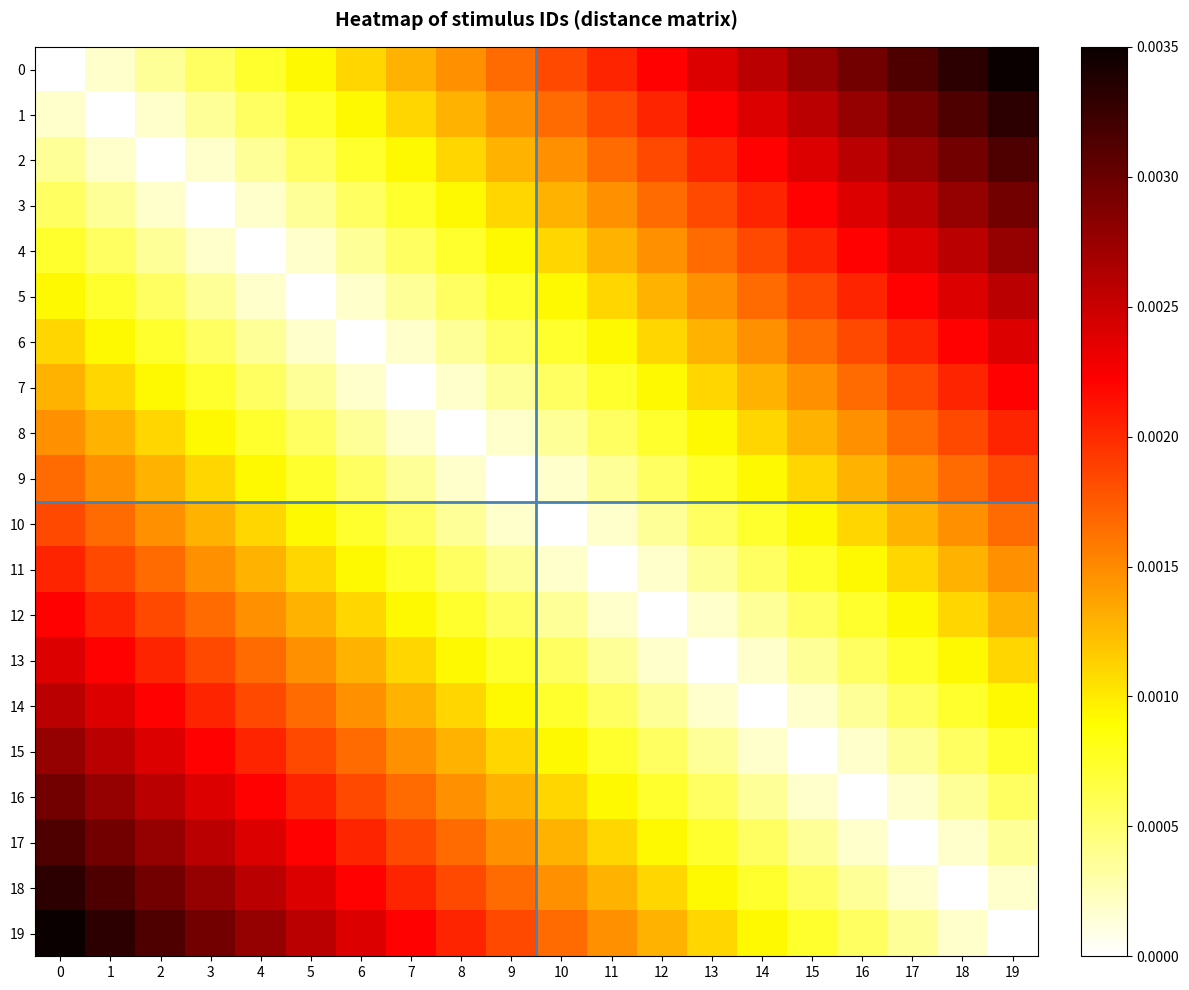

How many series are shown in this chart?

20